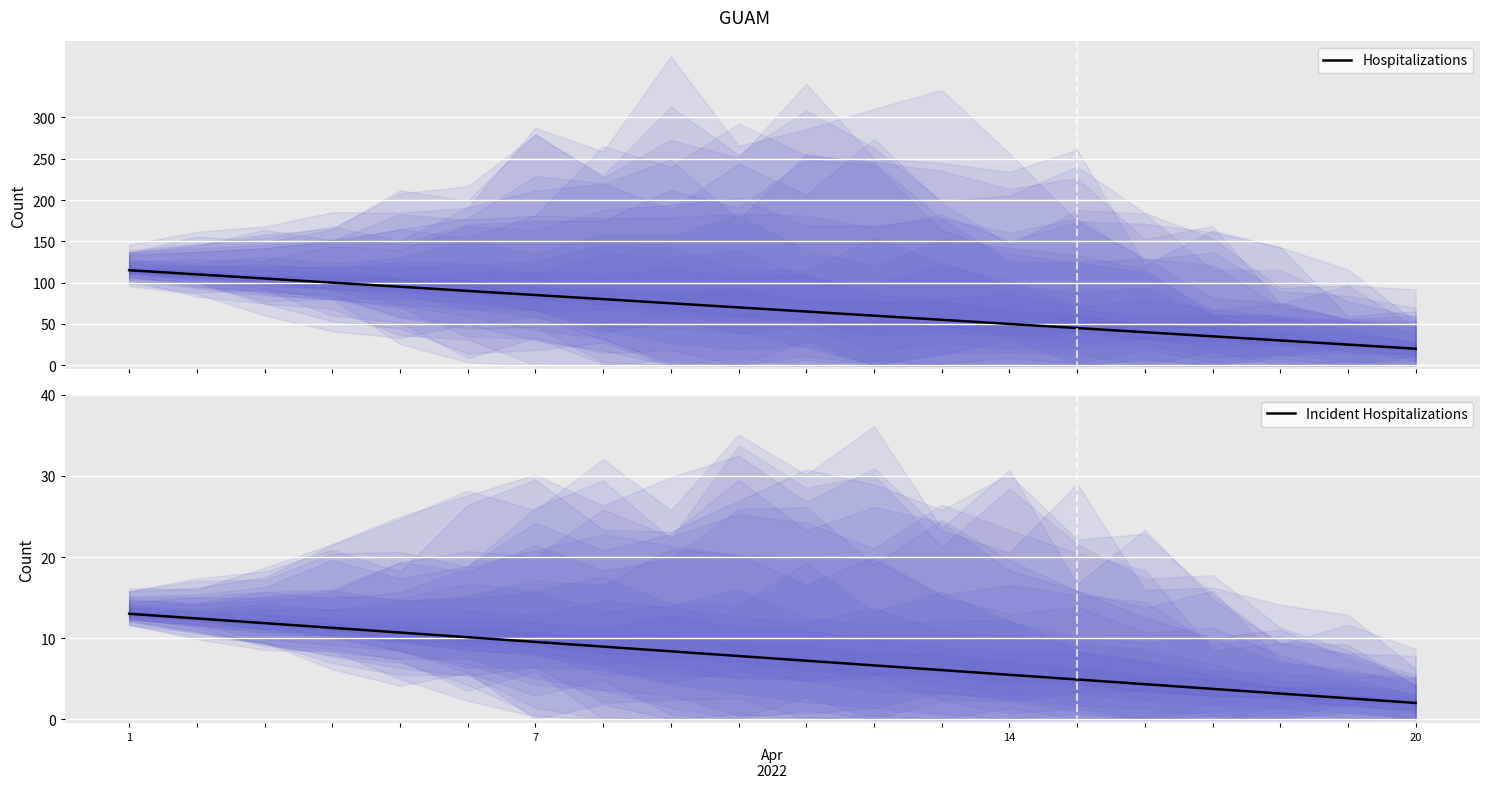

What is the highest value of the Hospitalizations series?

115